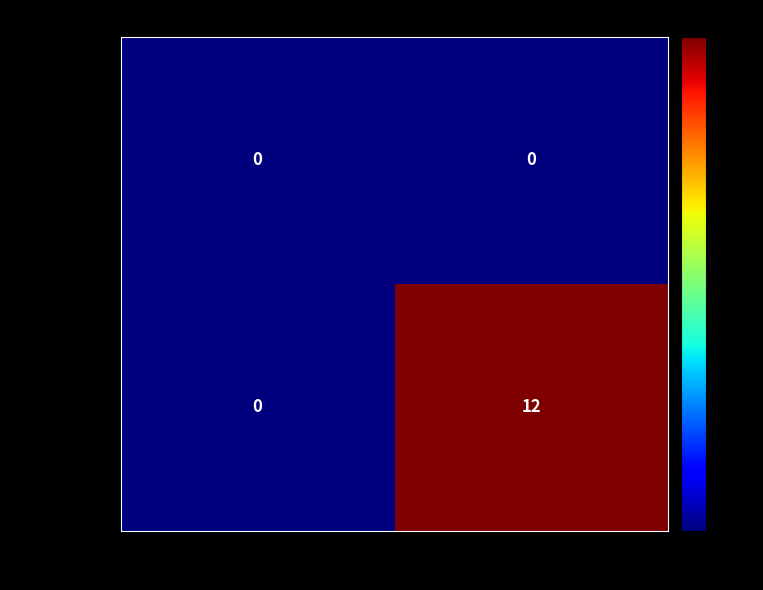

Which series changed the most between -1 and 1?

d27a952...(1)